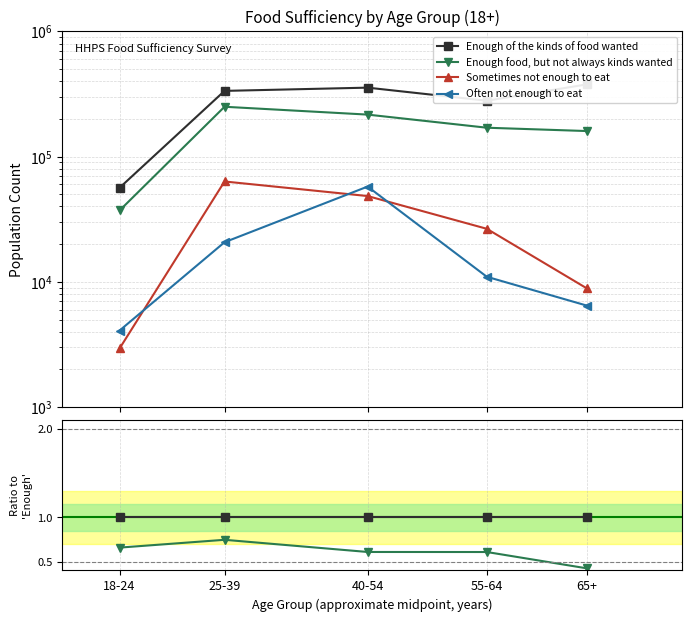

Which series has the largest total across all categories?

Enough of the kinds of food wanted